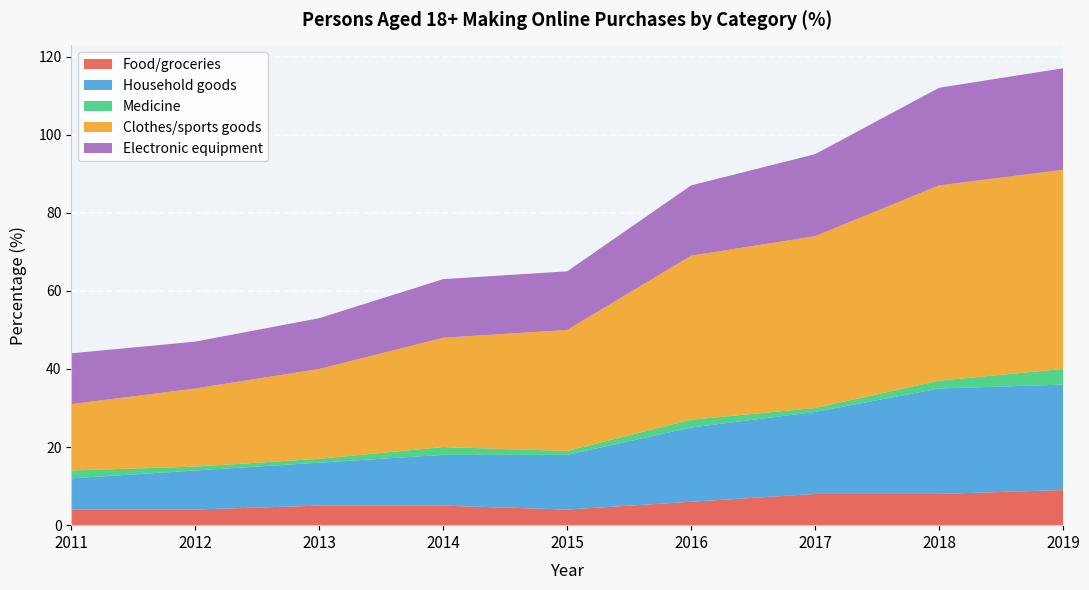

Reading left to right, list all the values displayed in this chart.

Food/groceries: 4	4	5	5	4	6	8	8	9
Household goods: 8	10	11	13	14	19	21	27	27
Medicine: 2	1	1	2	1	2	1	2	4
Clothes/sports goods: 17	20	23	28	31	42	44	50	51
Electronic equipment: 13	12	13	15	15	18	21	25	26